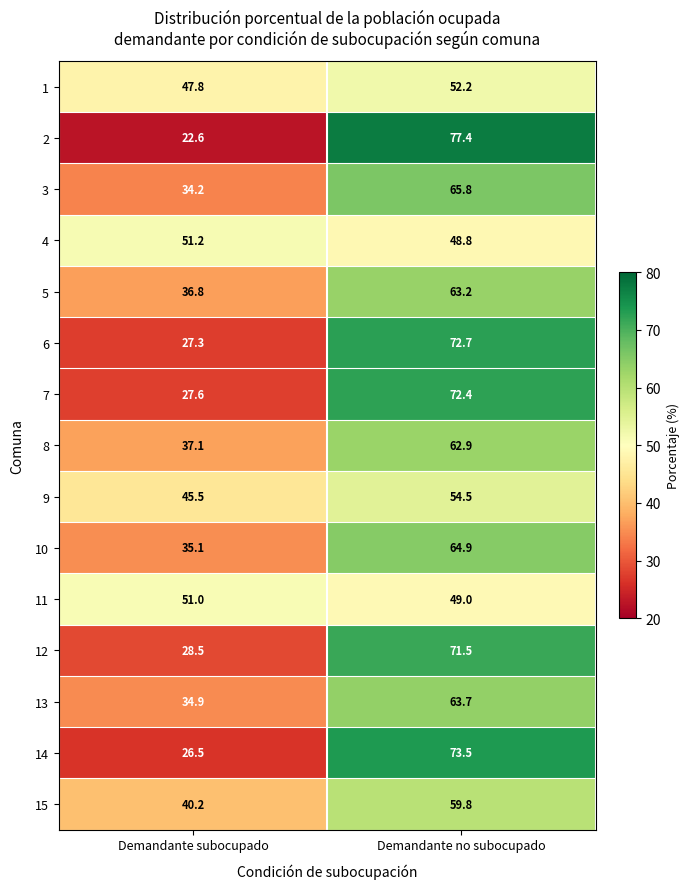

What value does the 3 series have at Demandante subocupado?

34.2